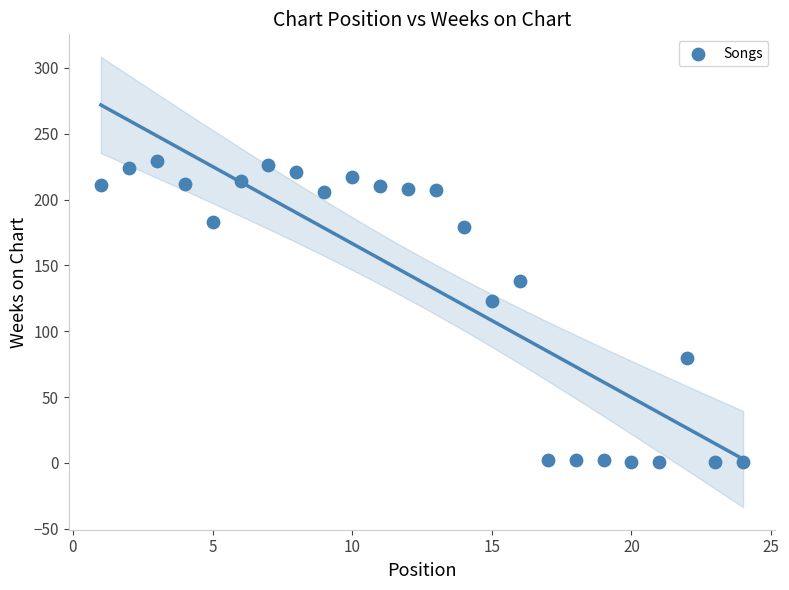

What is the range of X values (max minus min)?

23